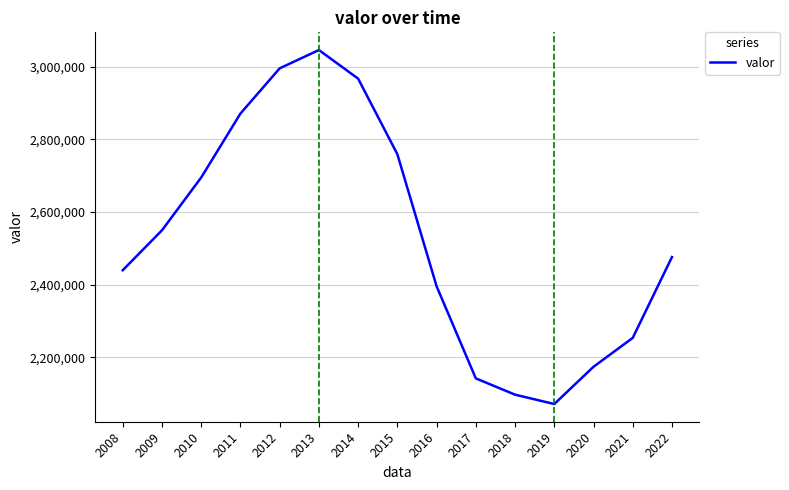

What is the smallest value displayed?

2070918